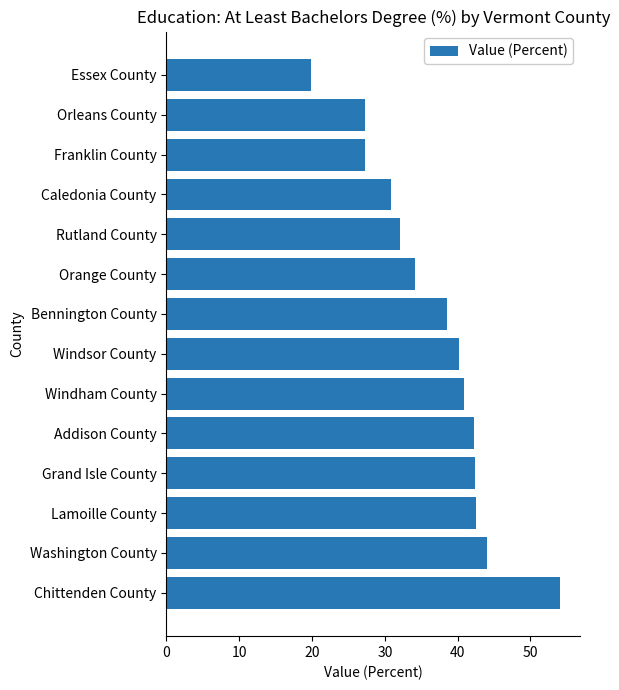

Is it true that the value at Addison County is 55.0?

False